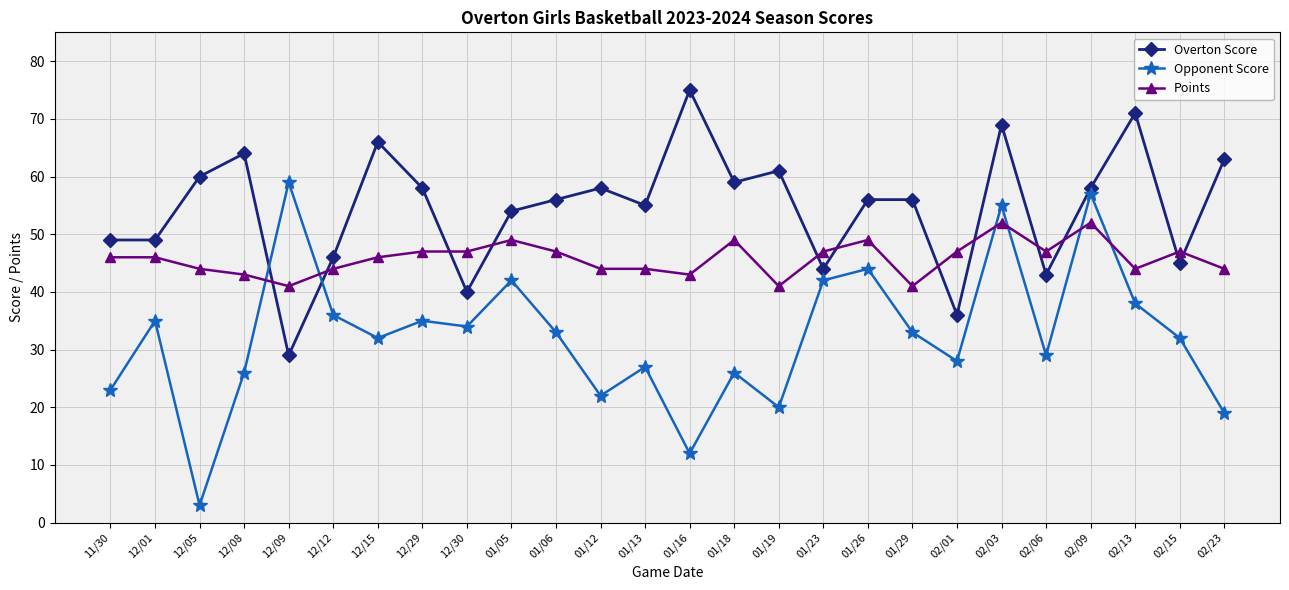

How many distinct data groups are displayed?

3